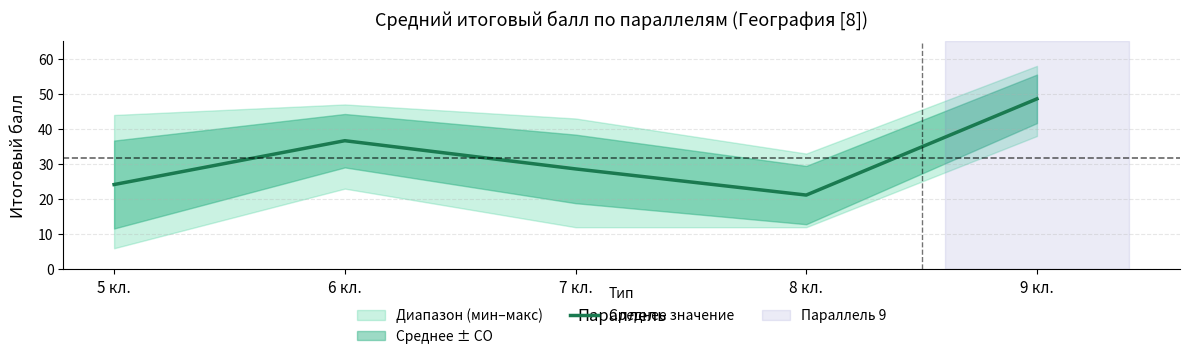

Is it true that the value at 7 кл. is 13.2?

False